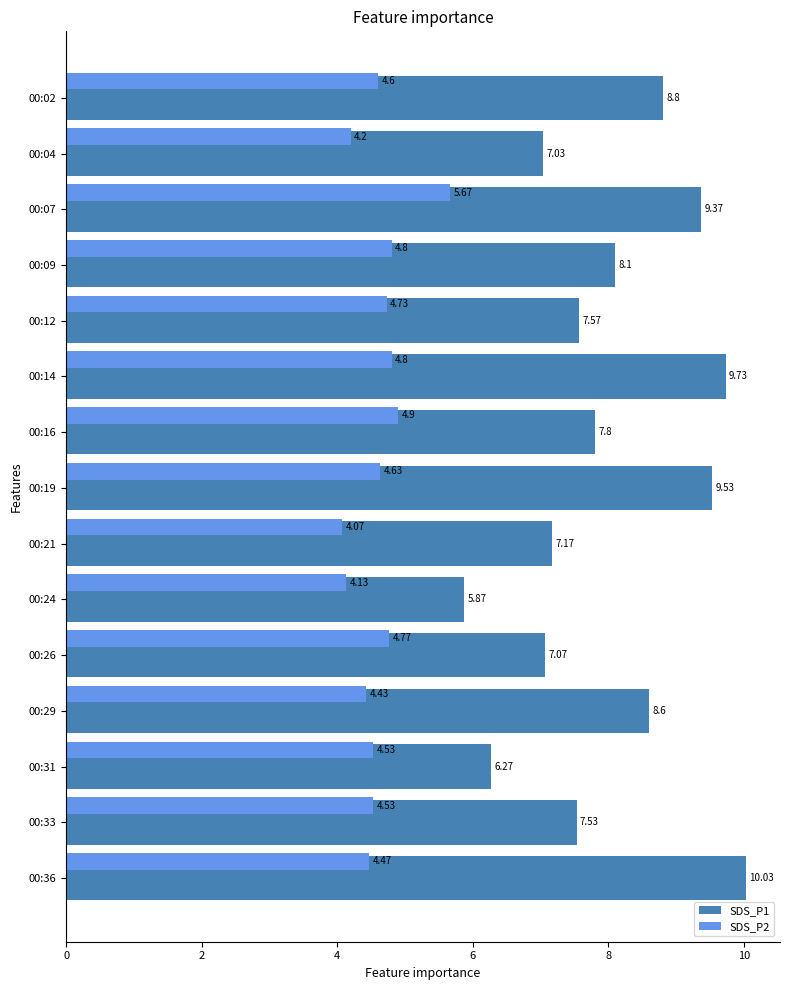

Rank the series by their average value, from lowest to highest.

SDS_P2, SDS_P1